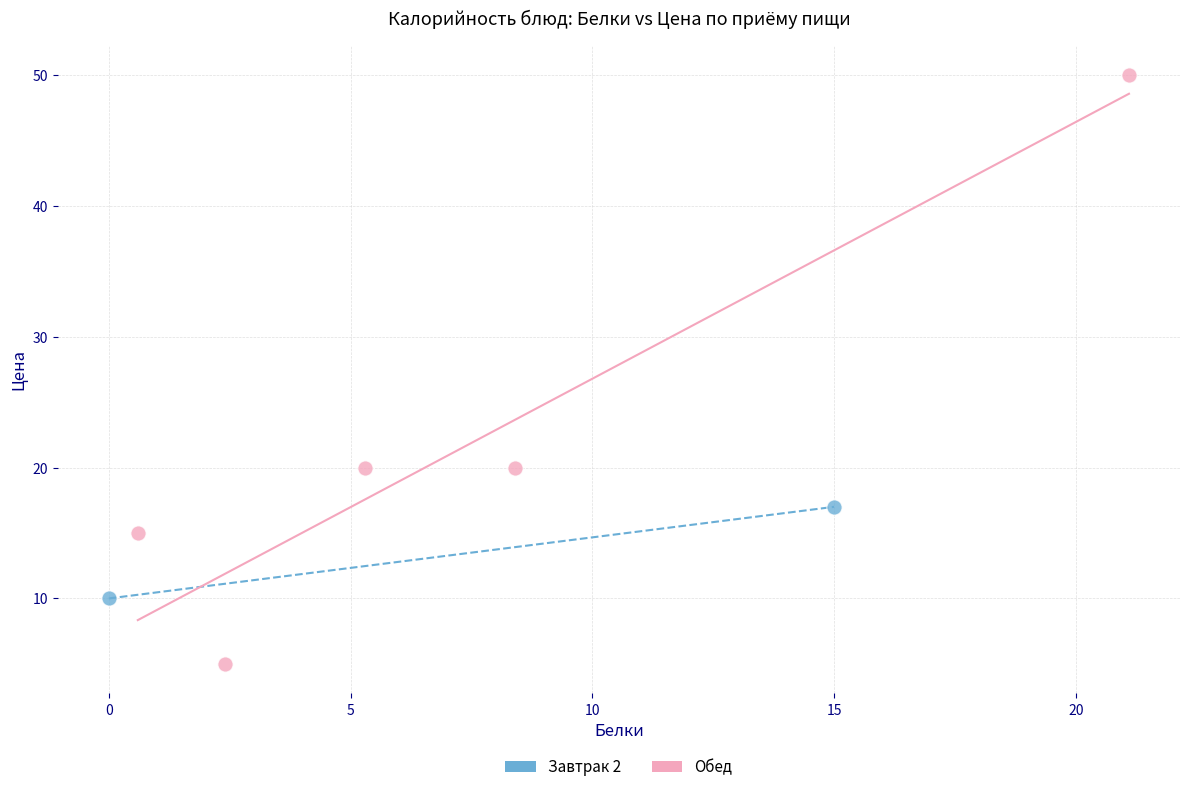

What are all the series names shown in the legend?

Завтрак 2, Обед